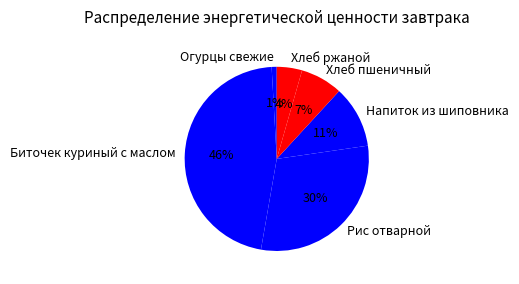

To the nearest percent, what is the combined percentage of Рис отварной and Напиток из шиповника?

41%